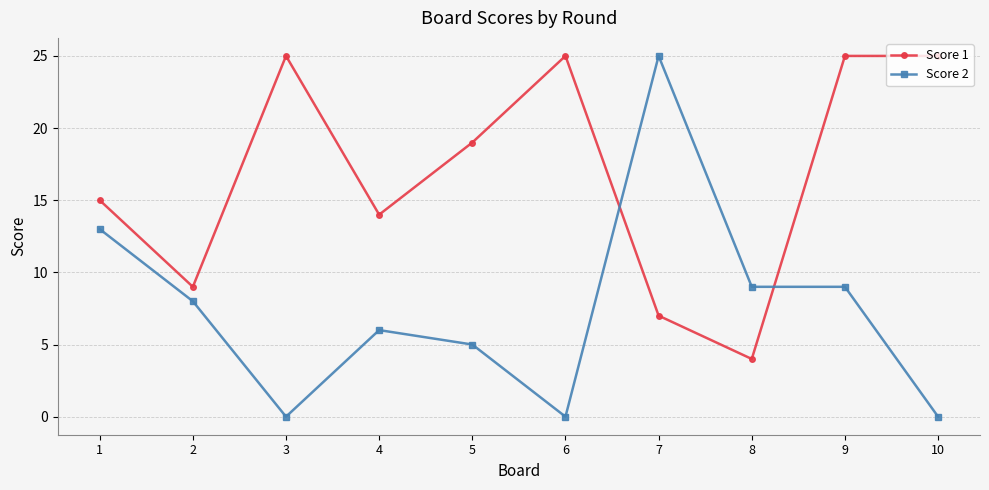

Is it true that Score 2 equals 2 at 8?

False